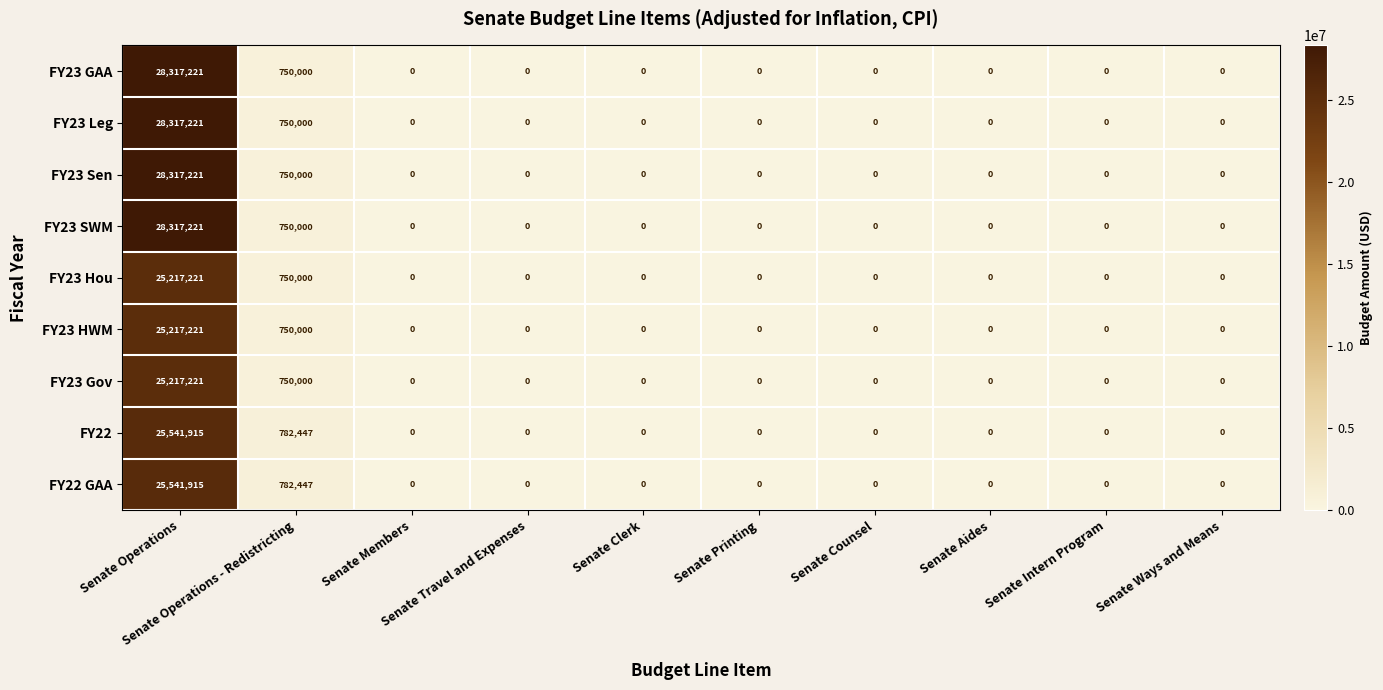

What is the maximum value for FY23 SWM?

28317221